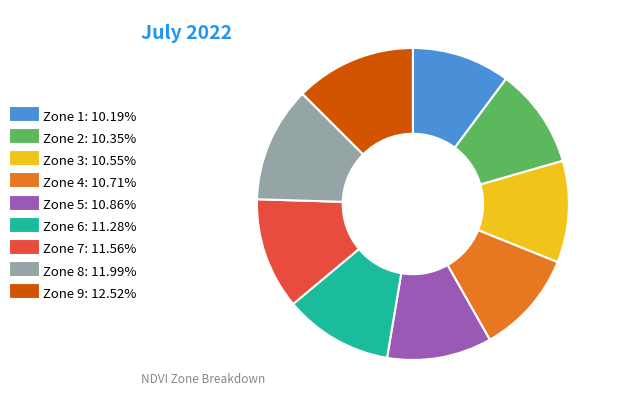

Does Zone 9 represent more than half of the total?

No